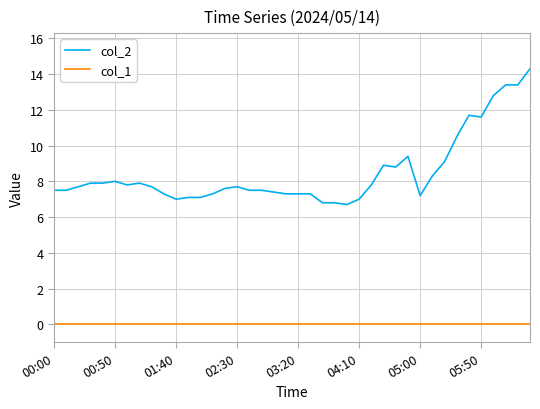

What are all the series names shown in the legend?

col_2, col_1